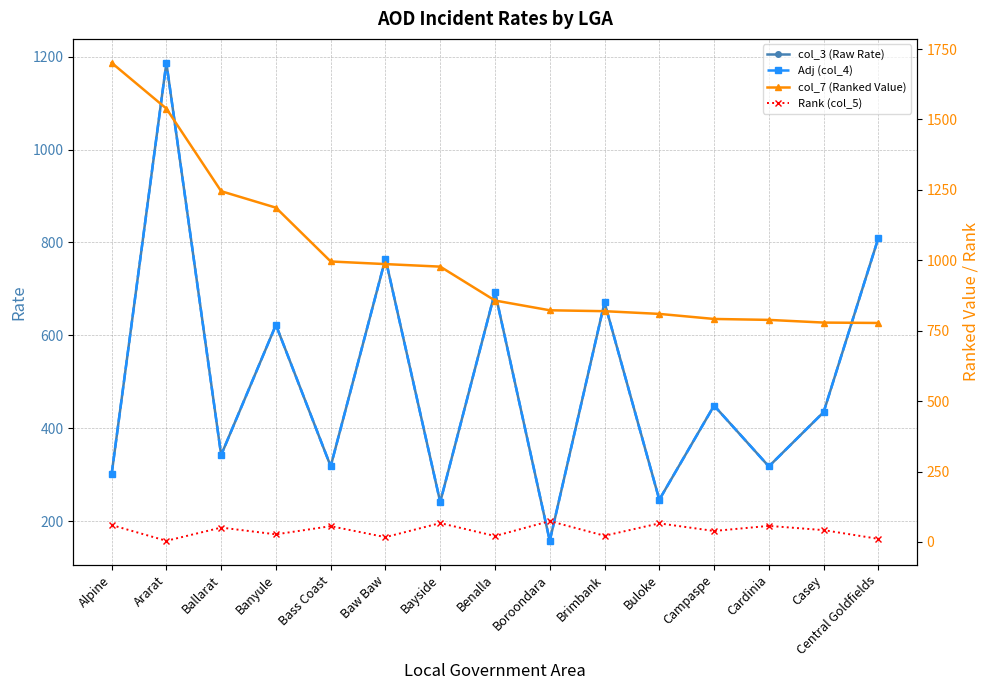

What is the spread (max minus min) of values at Alpine?

1641.2